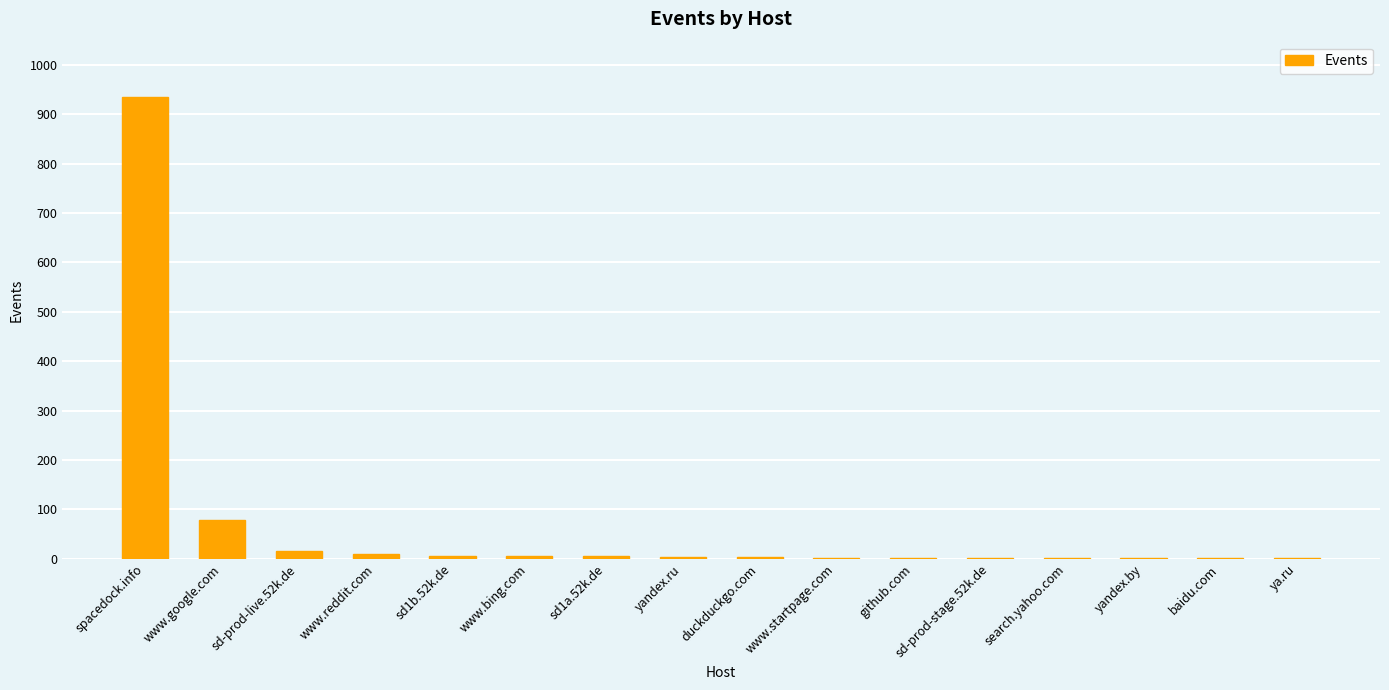

What is the sum of all values?

1075